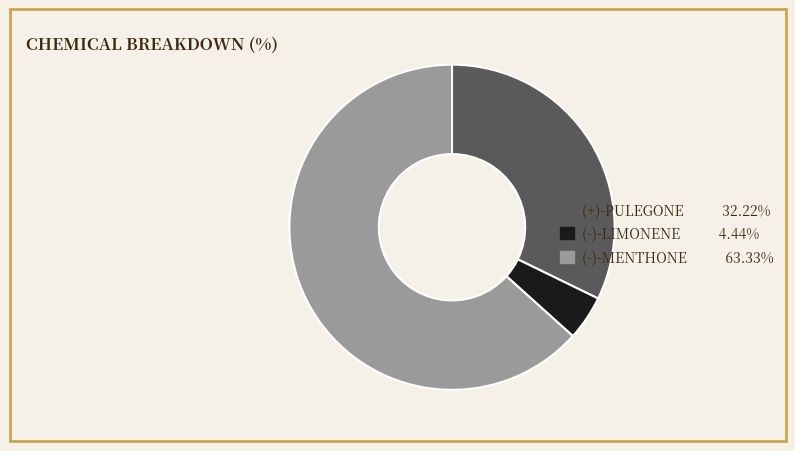

Combined, do (-)-LIMONENE 4.44% and (-)-MENTHONE 63.33% account for over 50%?

Yes